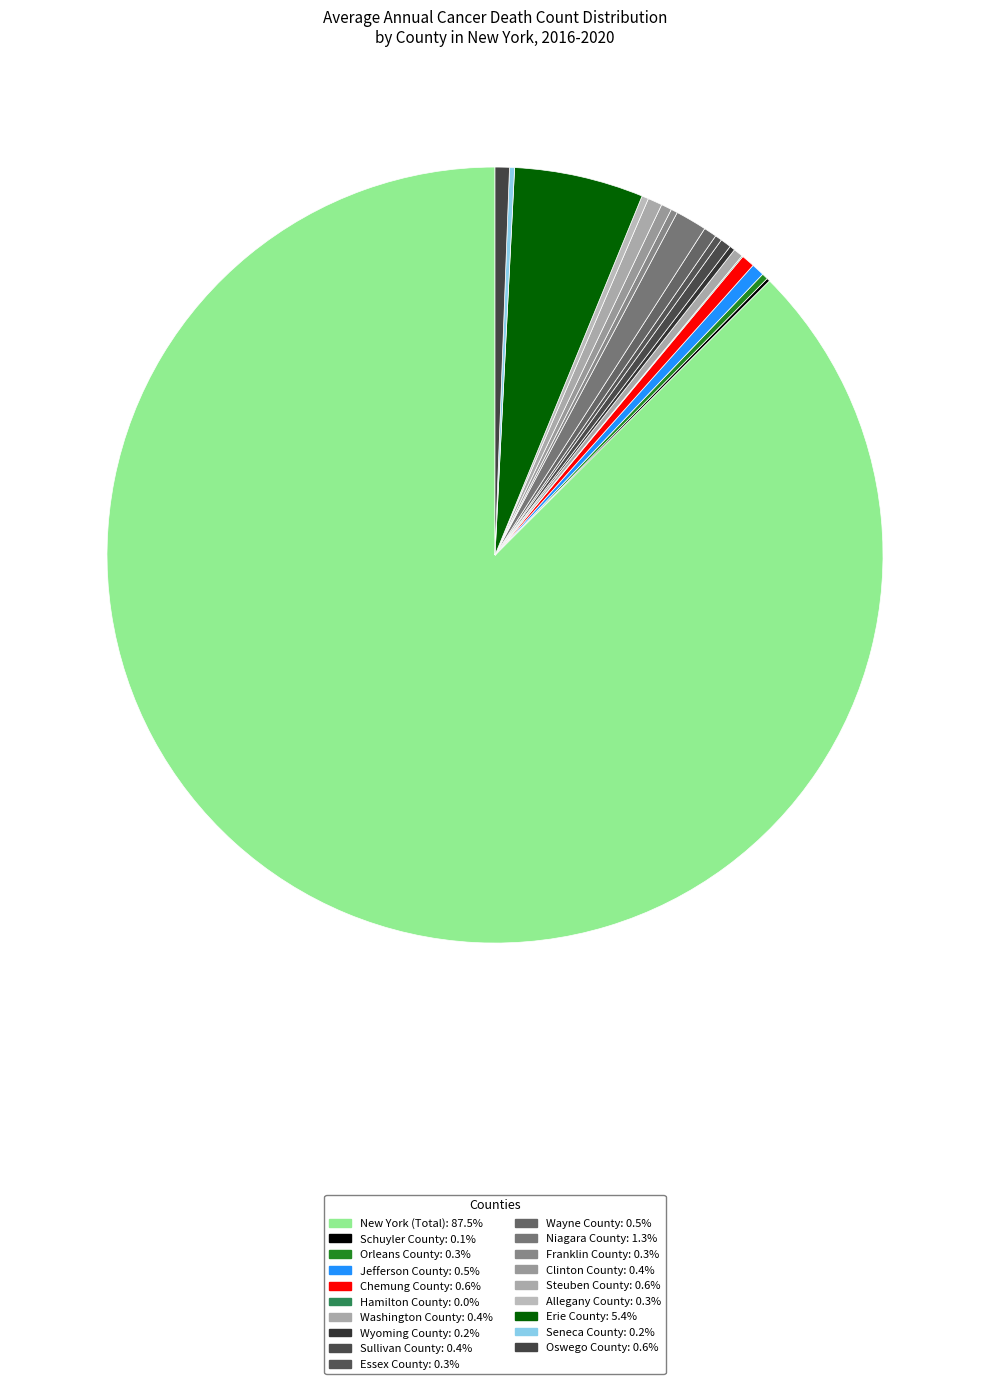

To the nearest percent, what portion does Wayne County represent?

1%